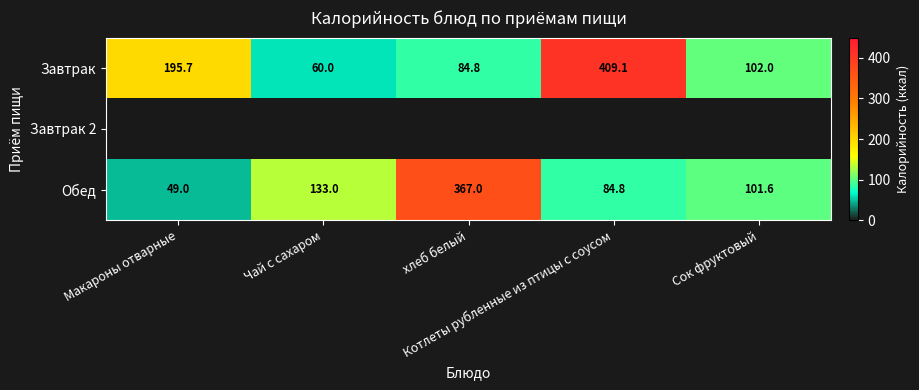

What is the difference between the maximum and minimum values in the Завтрак series?

349.1